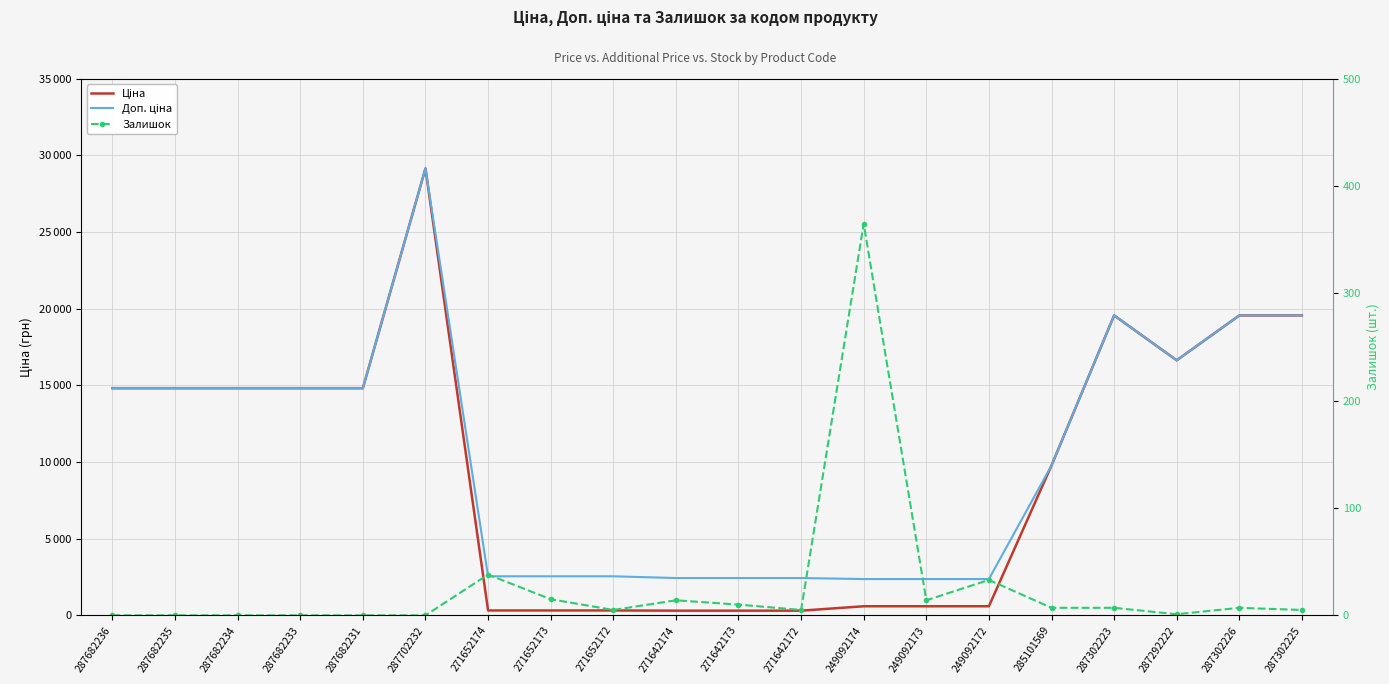

At which category is the sum across all series the highest?

287702232